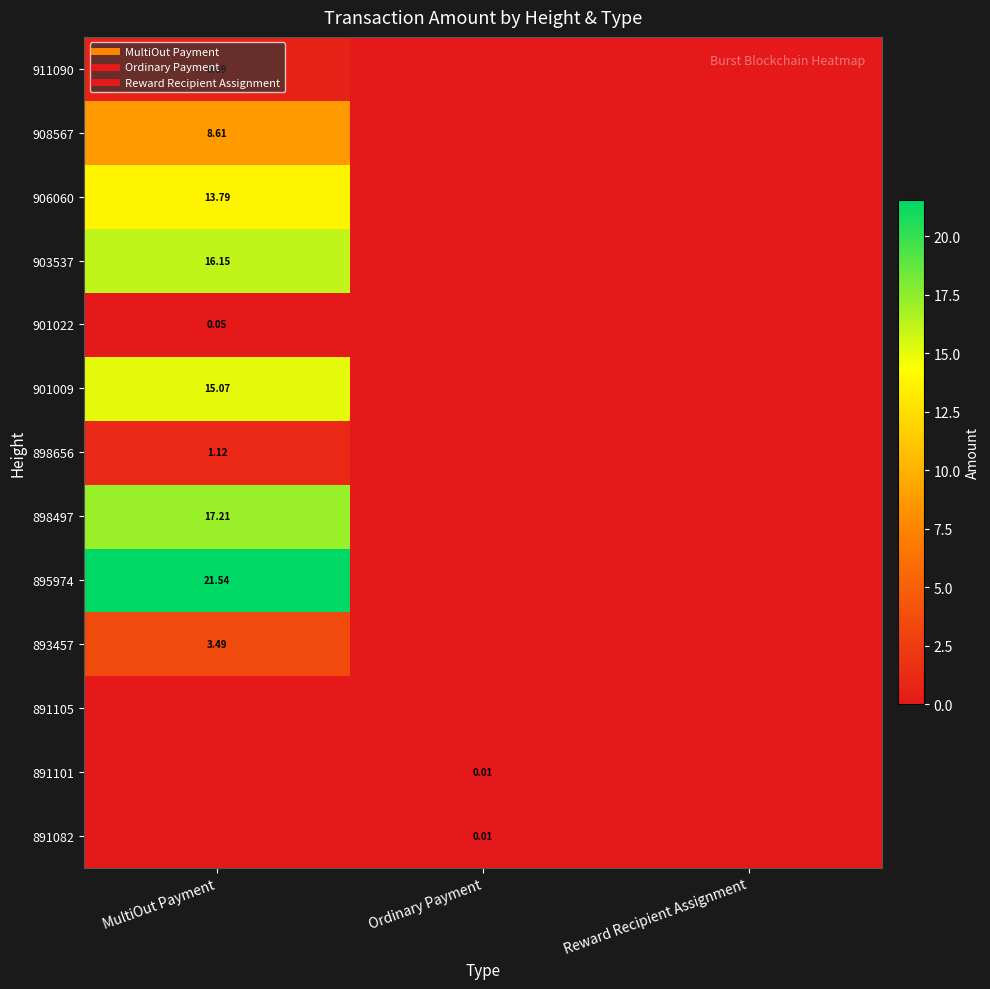

At how many categories does at least one series exceed 12?

1